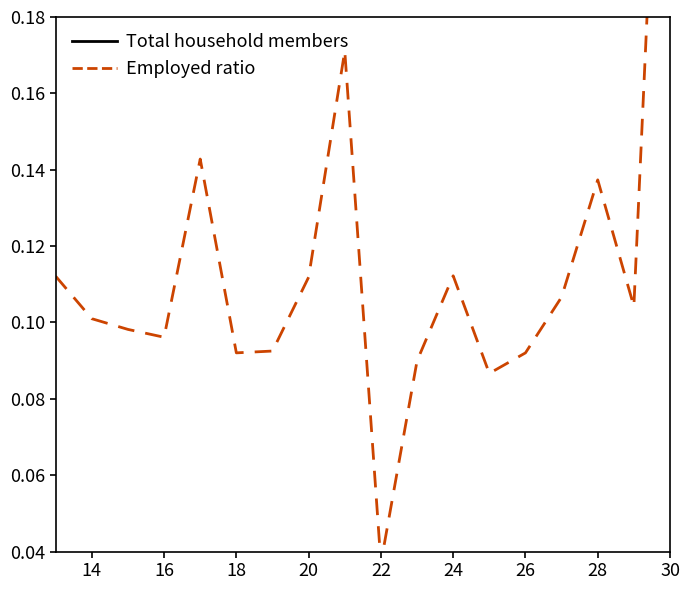

In Total household members, how many points are higher than both neighbors (excluding endpoints)?

5